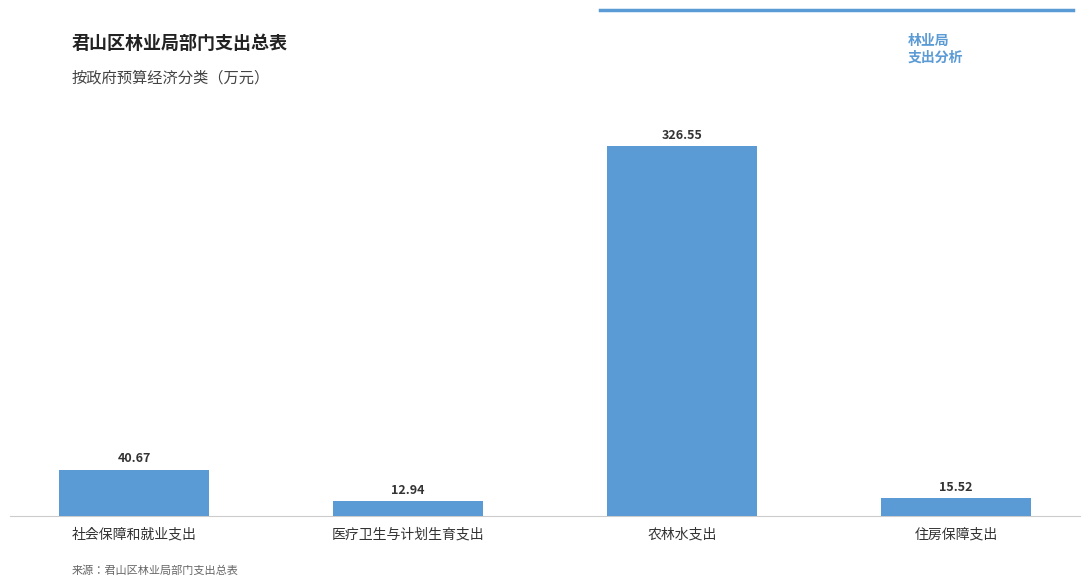

Are the bars horizontal?

No